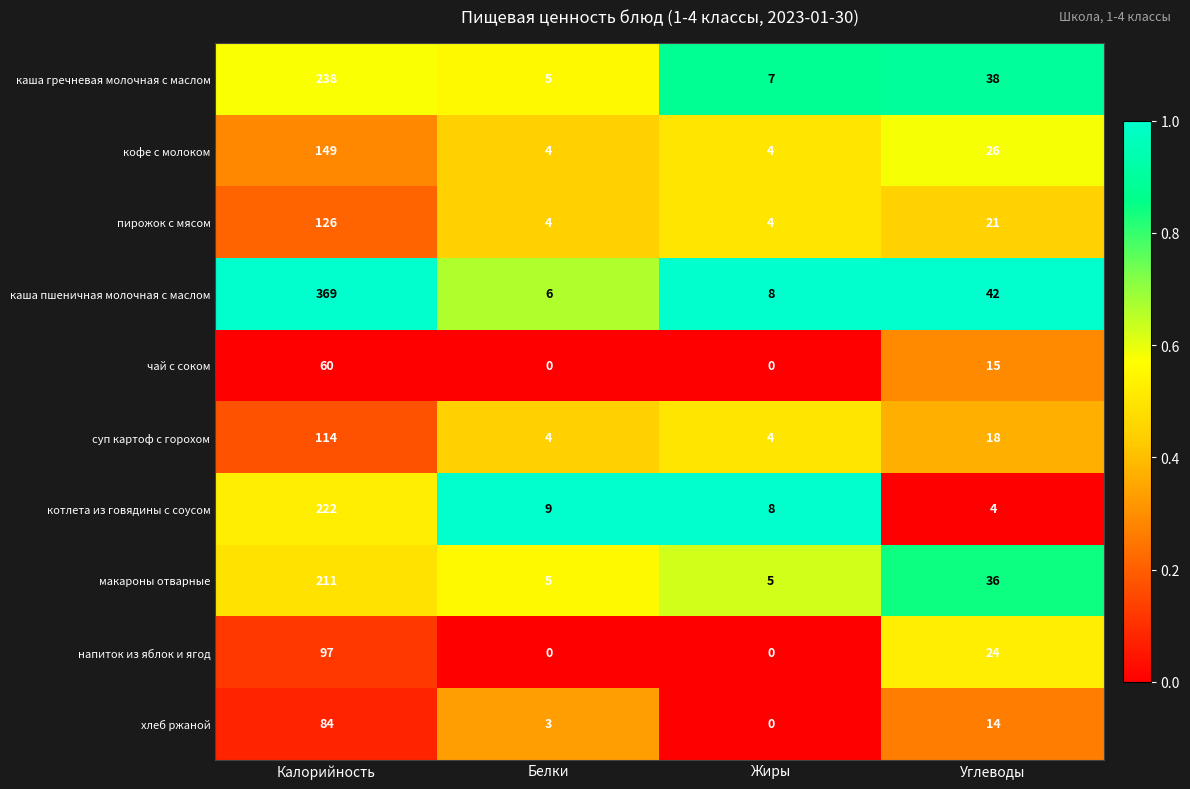

How many data points does each series have?

4